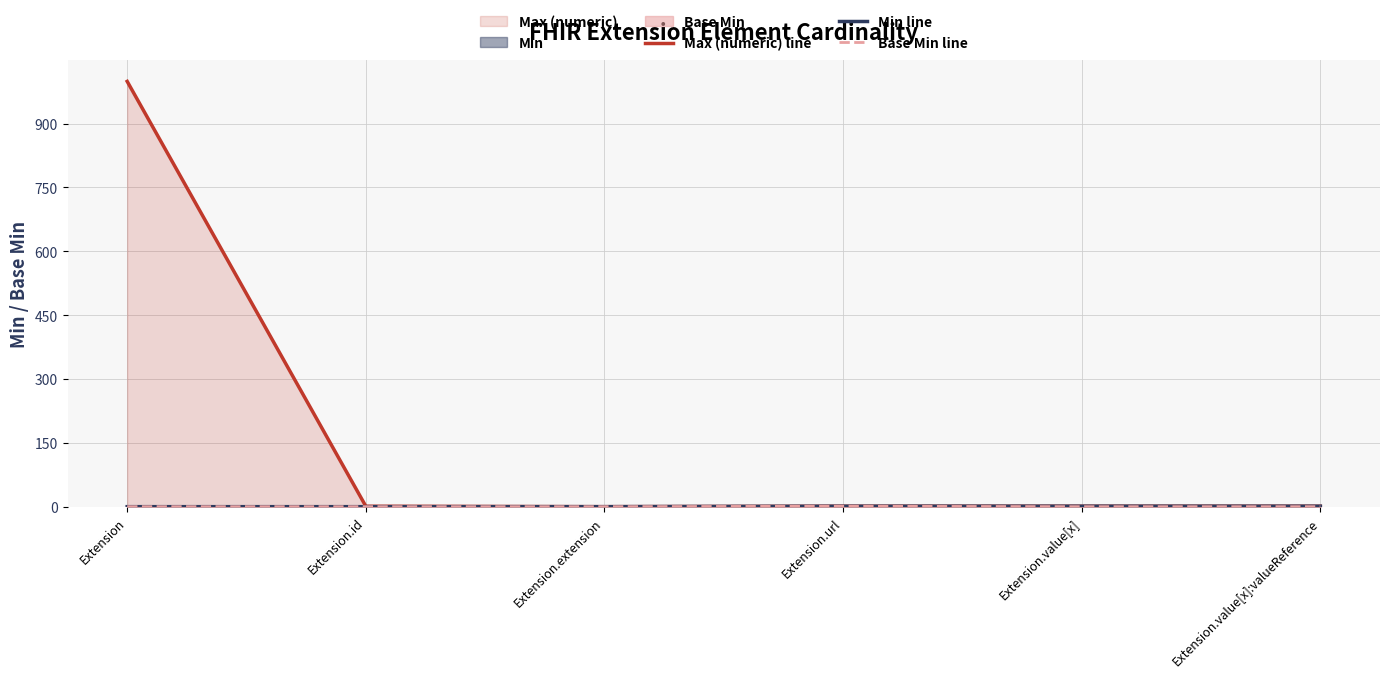

What is the average value of the Max (numeric) line series?

167